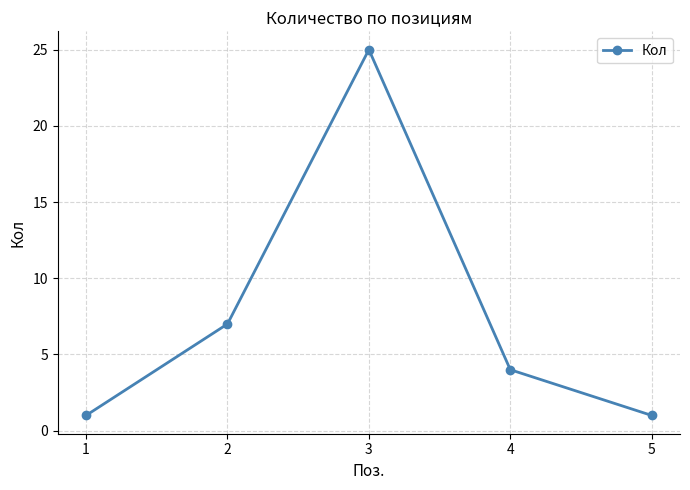

The chart shows a value of 33 at 3. True or false?

False